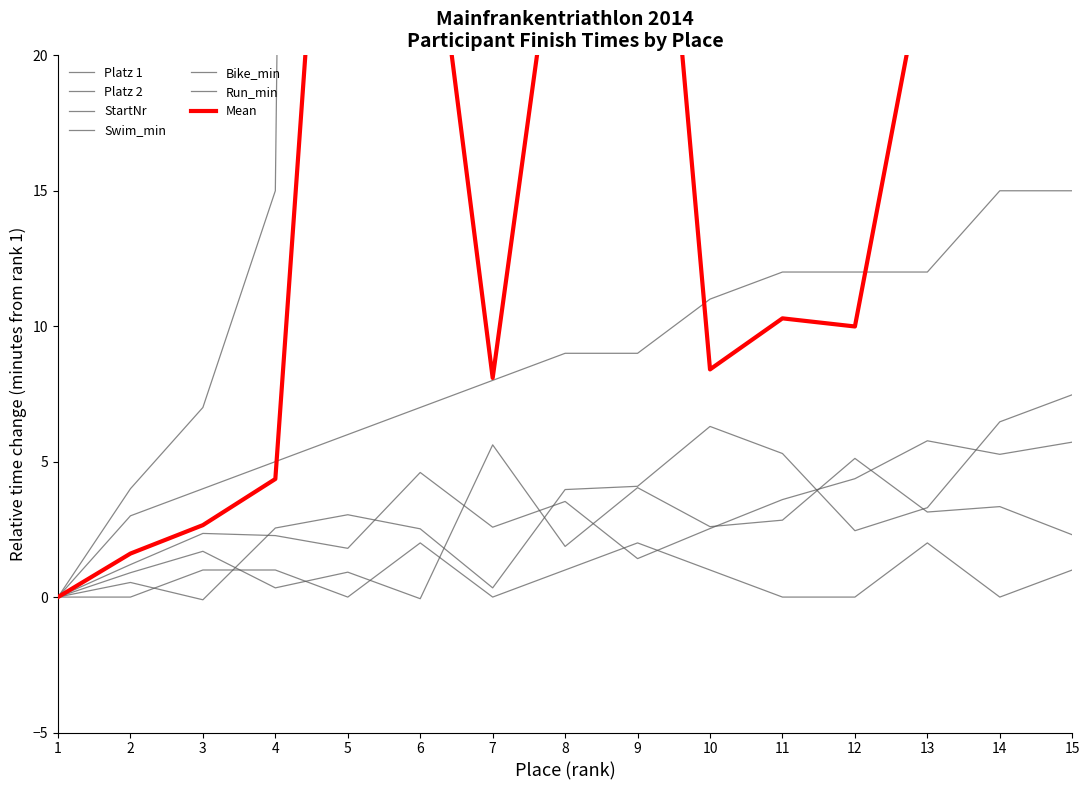

At how many categories does at least one series exceed 194?

2